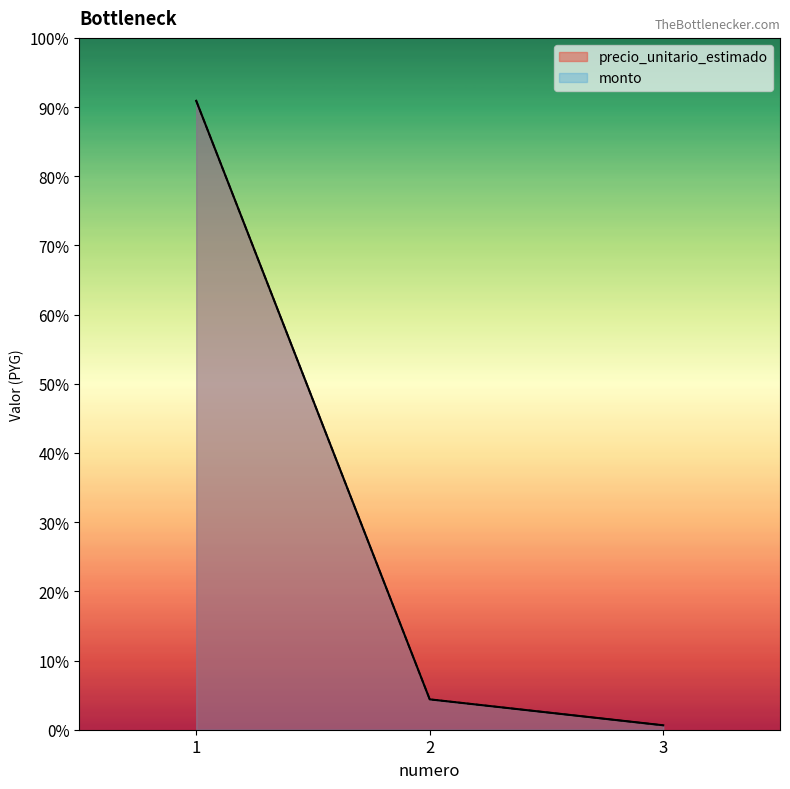

True or false: precio_unitario_estimado has a value of 1899896 at 3.

True